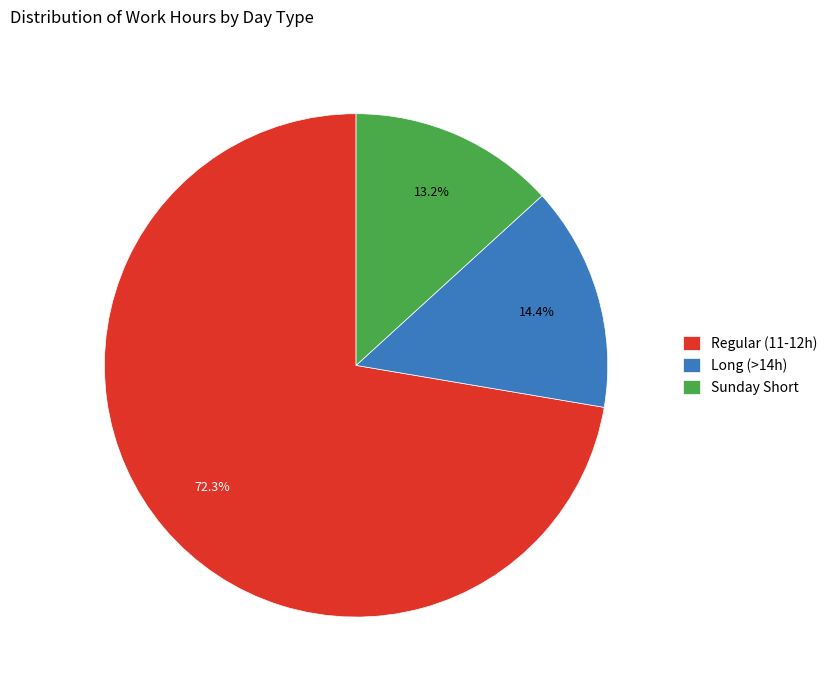

Which category has the smallest portion of the pie?

Sunday Short